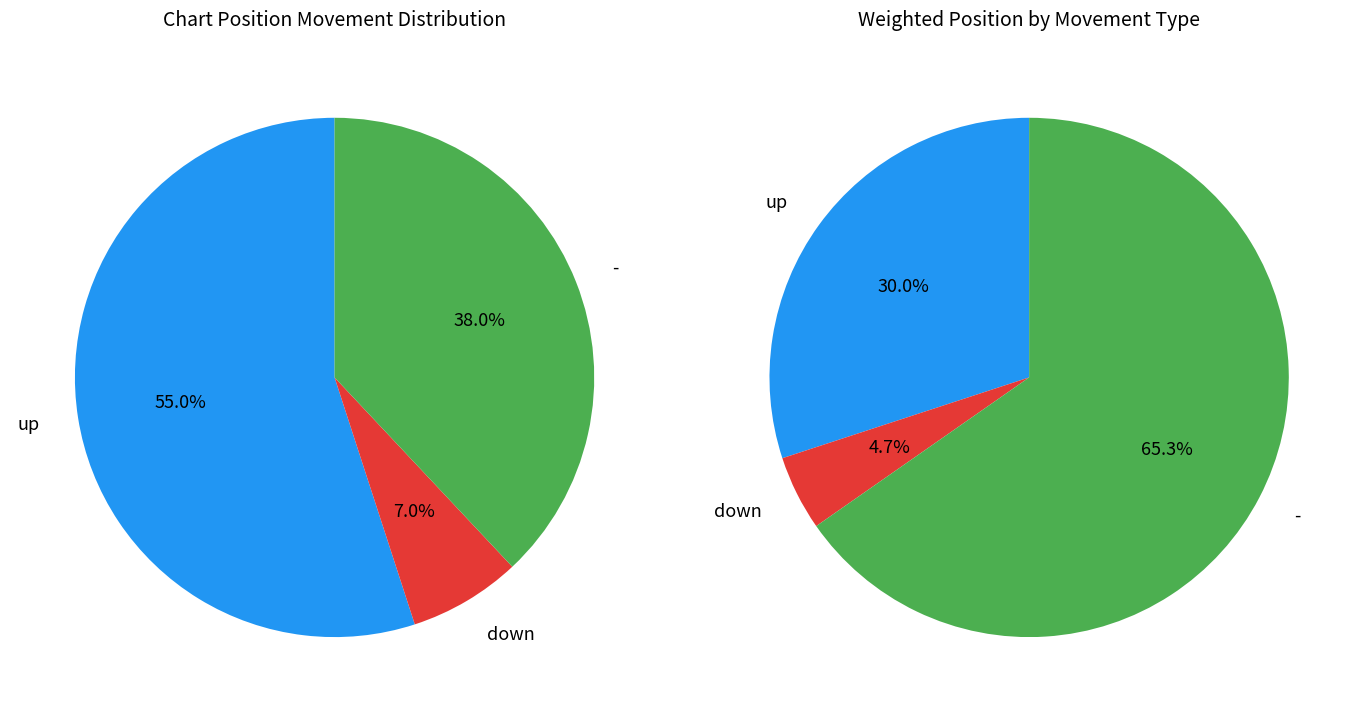

How many slices are in this pie chart?

3